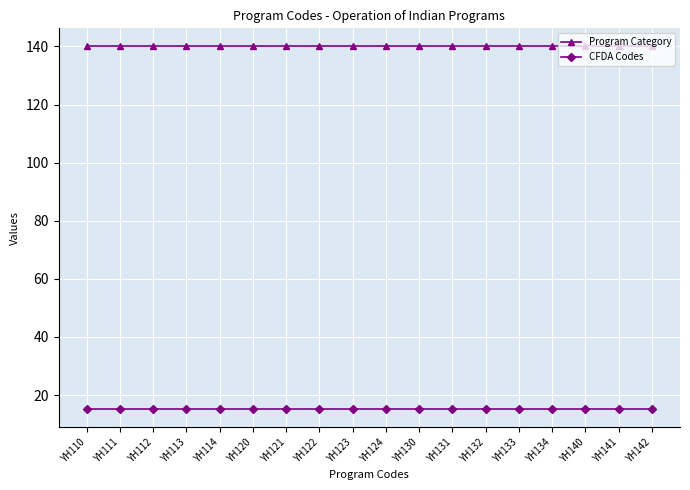

Is the value of CFDA Codes at YH132 greater than the value of Program Category at YH134?

No